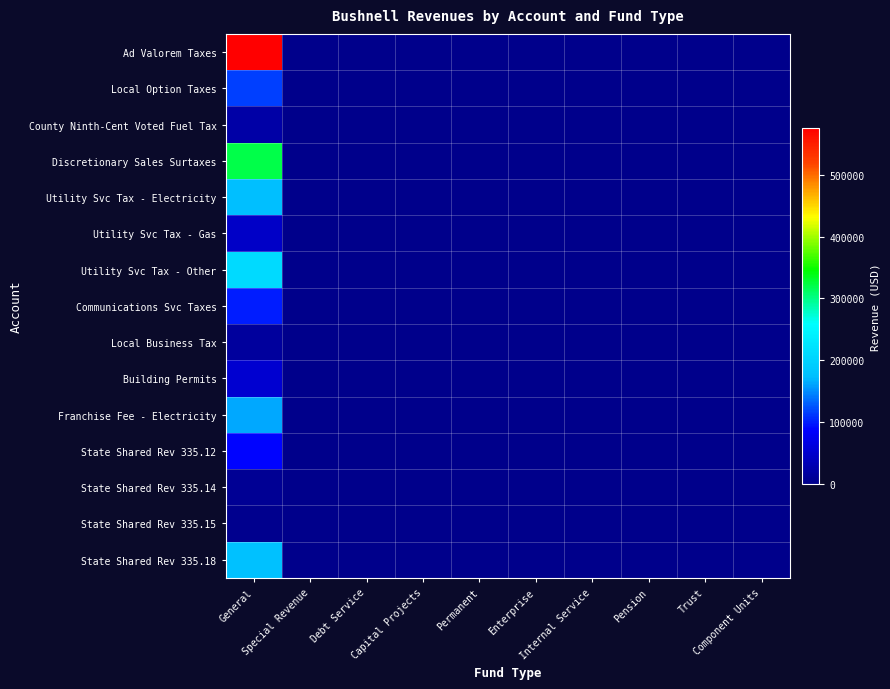

Which series has the largest range (max minus min)?

Ad Valorem Taxes